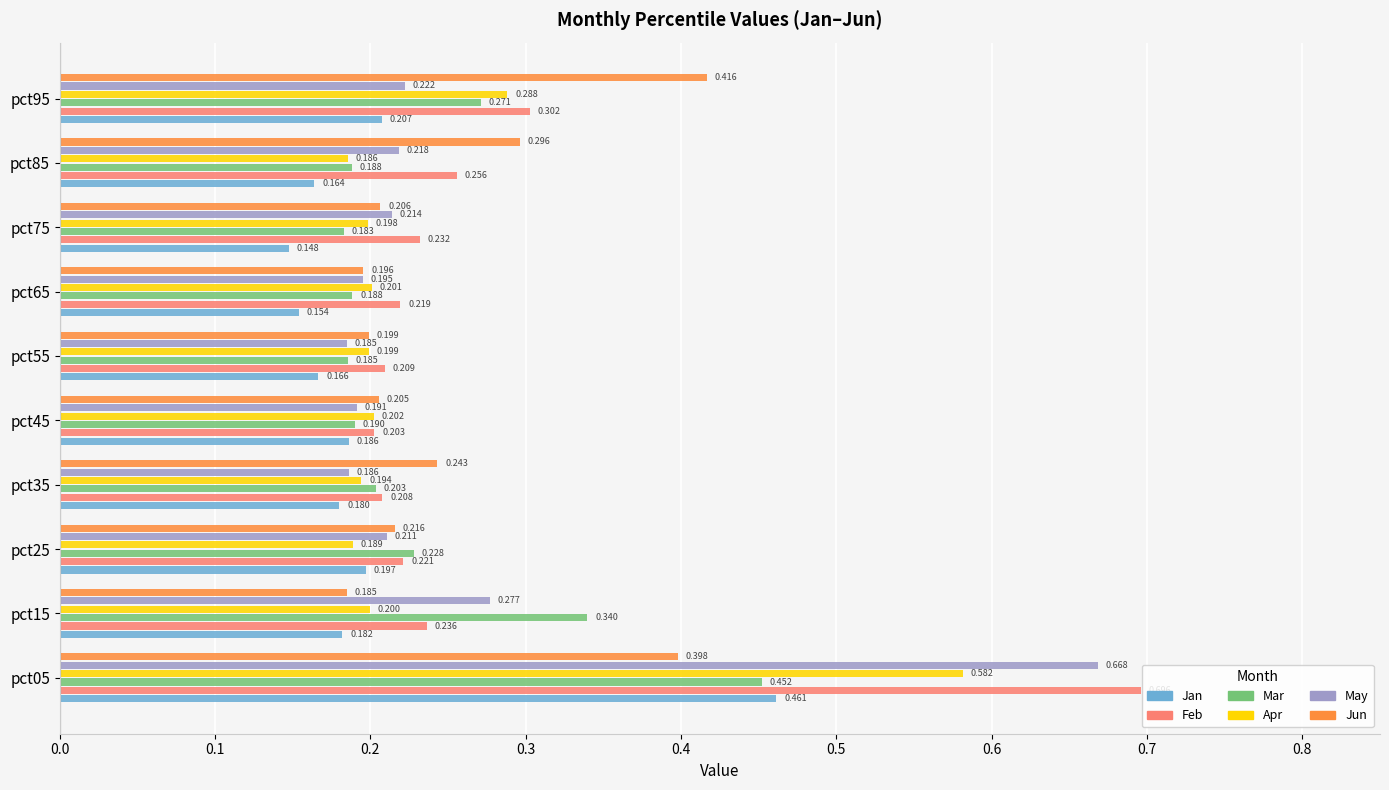

Is the value of Jun at pct25 greater than the value of May at pct45?

Yes